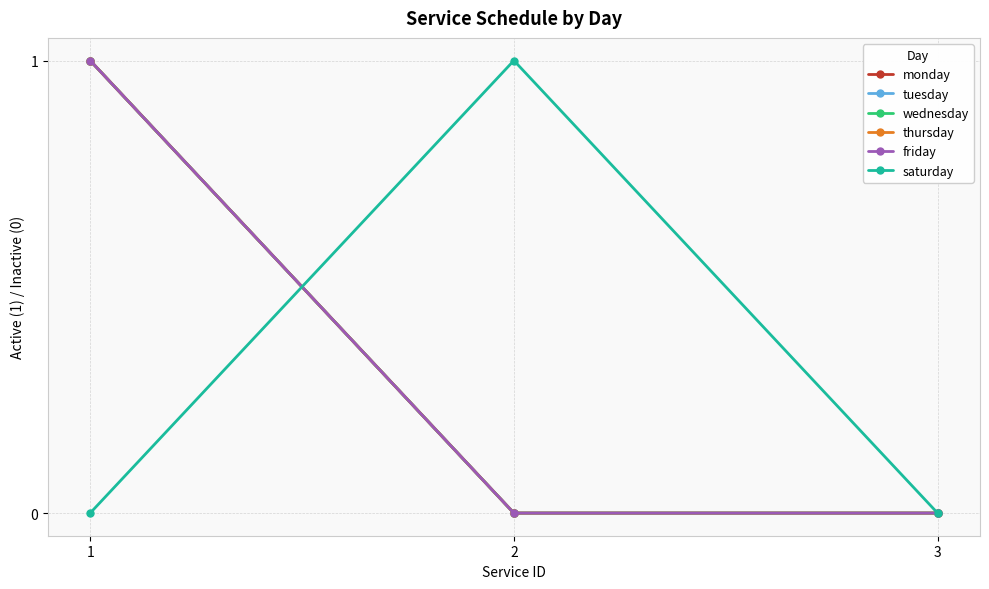

Count the number of categories in the chart.

3